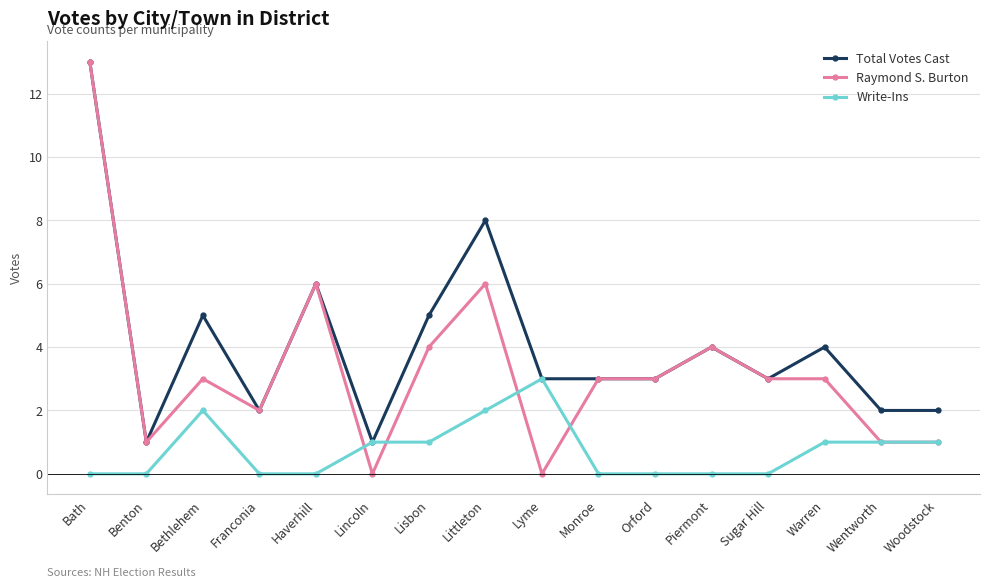

Reading left to right, what are all the values shown in this chart?

Total Votes Cast: 13	1	5	2	6	1	5	8	3	3	3	4	3	4	2	2
Raymond S. Burton: 13	1	3	2	6	0	4	6	0	3	3	4	3	3	1	1
Write-Ins: 0	0	2	0	0	1	1	2	3	0	0	0	0	1	1	1